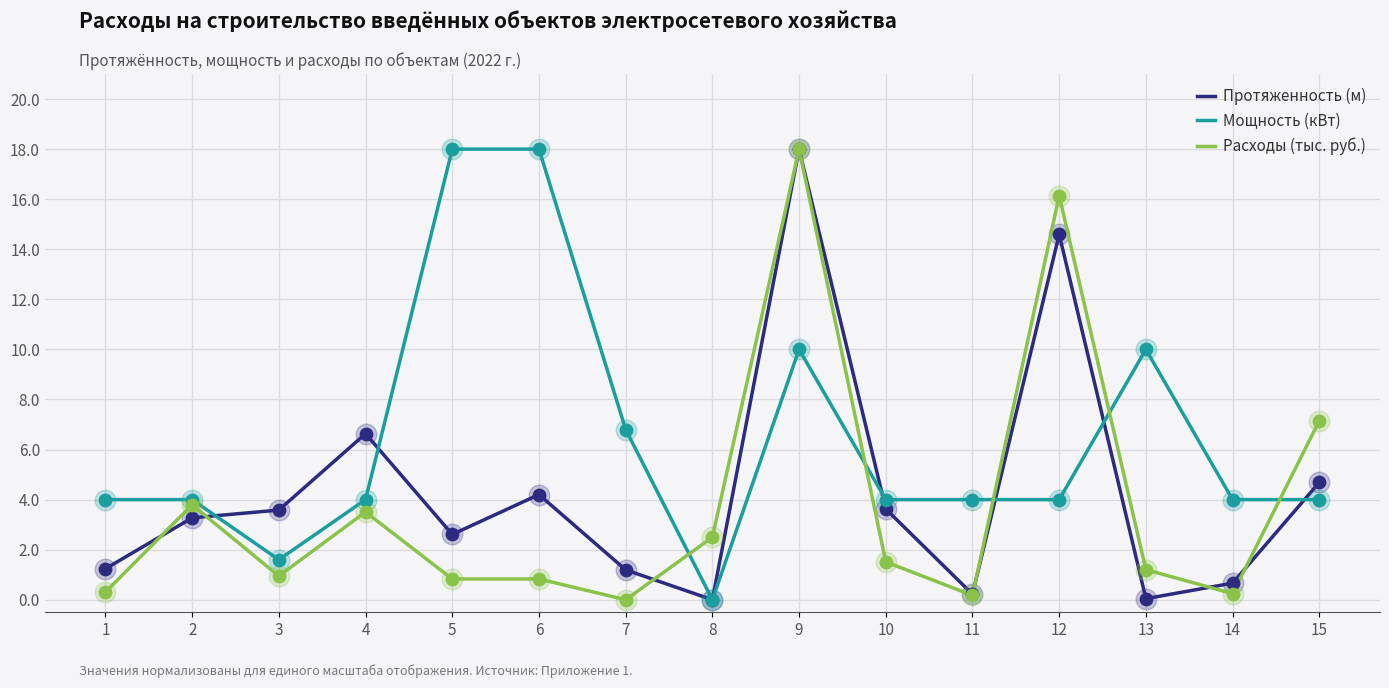

What is the spread (max minus min) of values at 4?

3.1